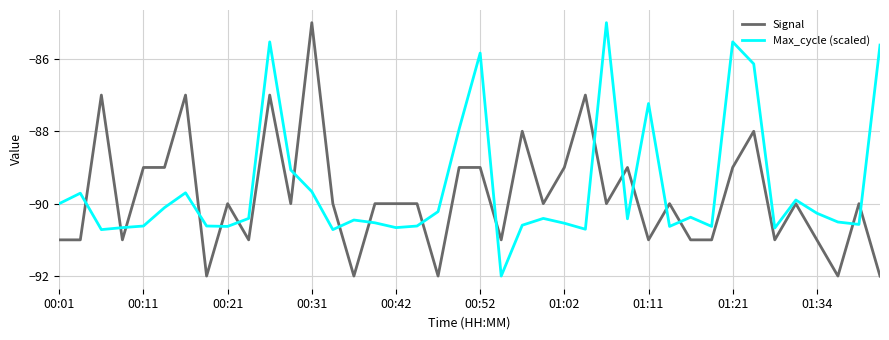

True or false: Signal and Max_cycle (scaled) intersect in this chart.

True